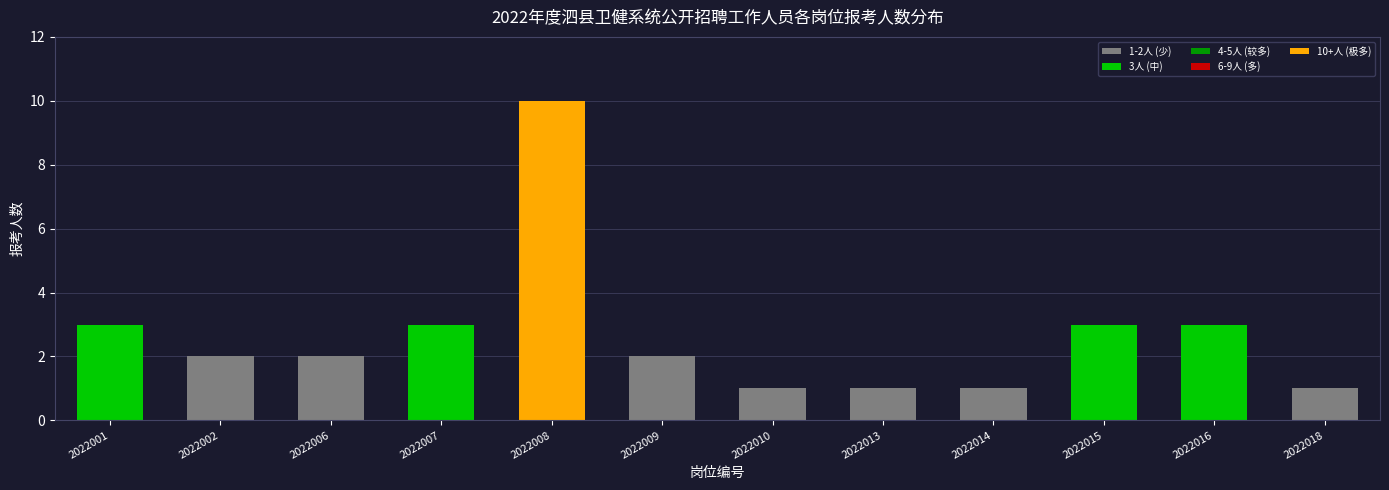

Reading left to right, what are all the values shown in this chart?

2022001=3	2022002=2	2022006=2	2022007=3	2022008=10	2022009=2	2022010=1	2022013=1	2022014=1	2022015=3	2022016=3	2022018=1